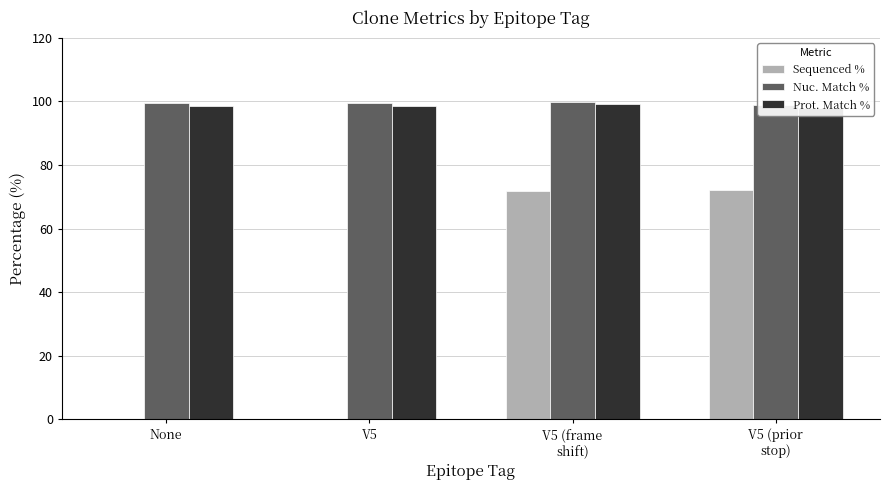

Count the number of categories in the chart.

4